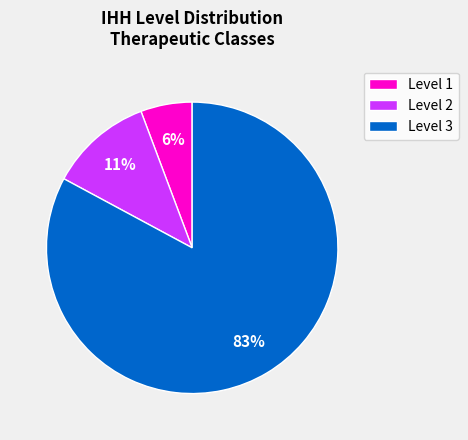

True or false: Level 2 accounts for 11% of the total.

True